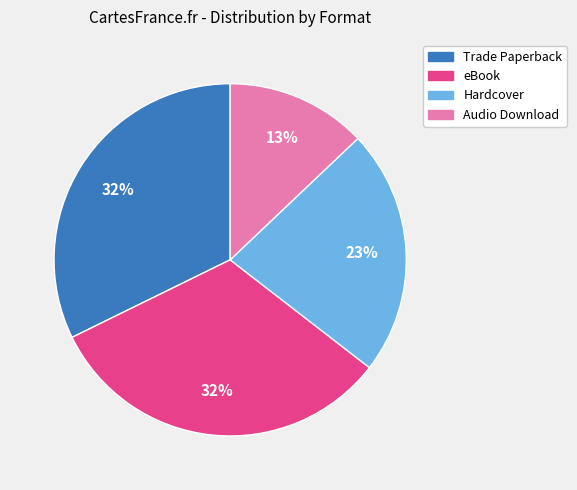

Is Audio Download the majority of the pie?

No